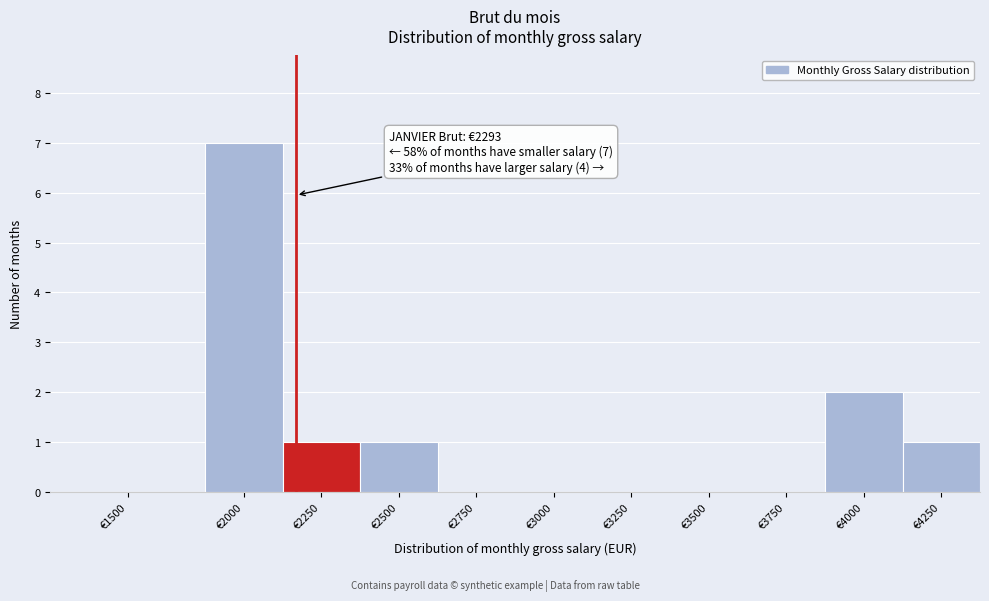

Reading right to left, list all the values displayed in this chart.

€4250=1	€4000=2	€3750=0	€3500=0	€3250=0	€3000=0	€2750=0	€2500=1	€2250=1	€2000=7	€1500=0